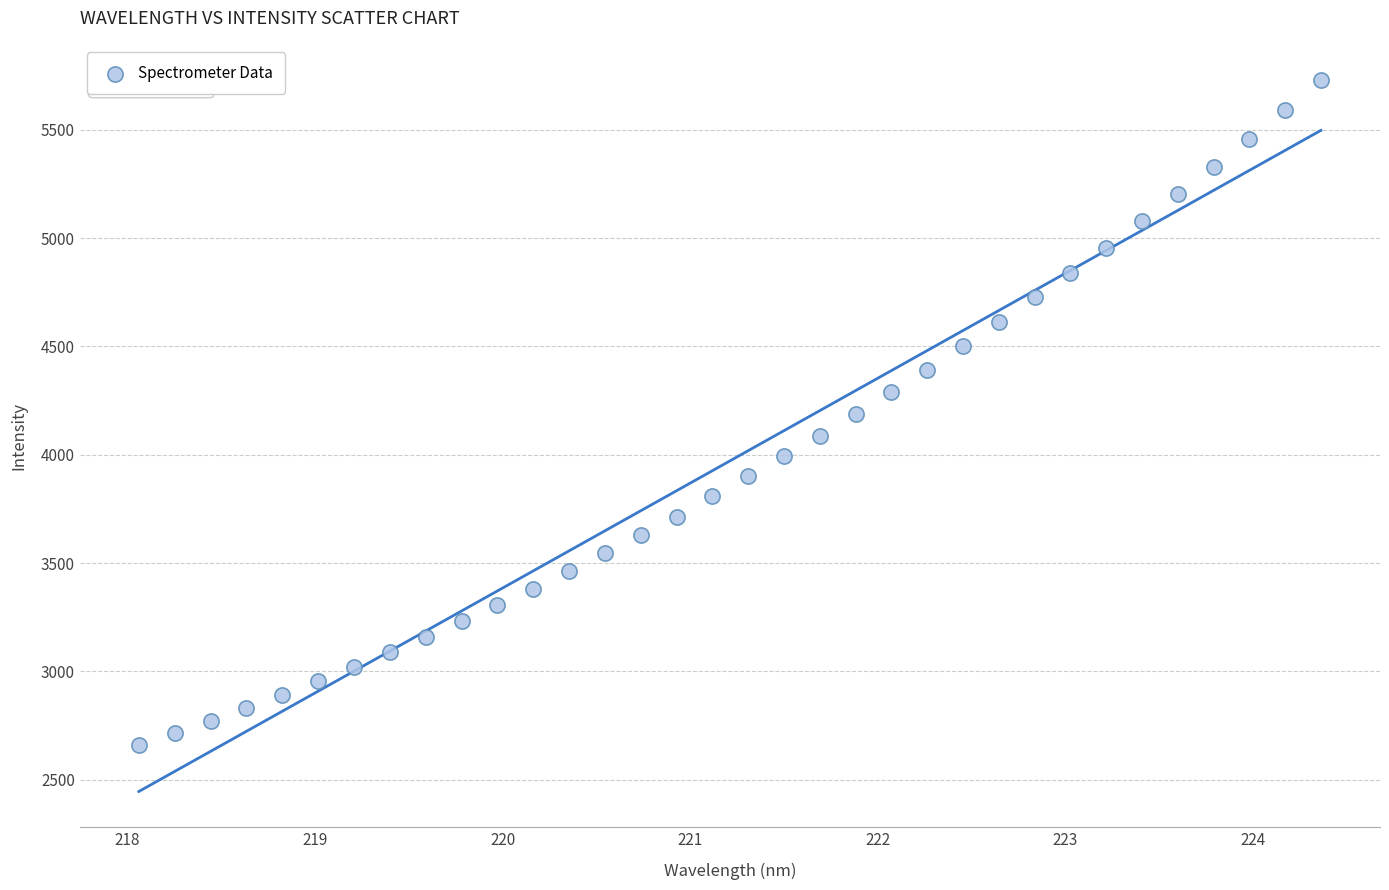

What is the range of X values (max minus min)?

6.3